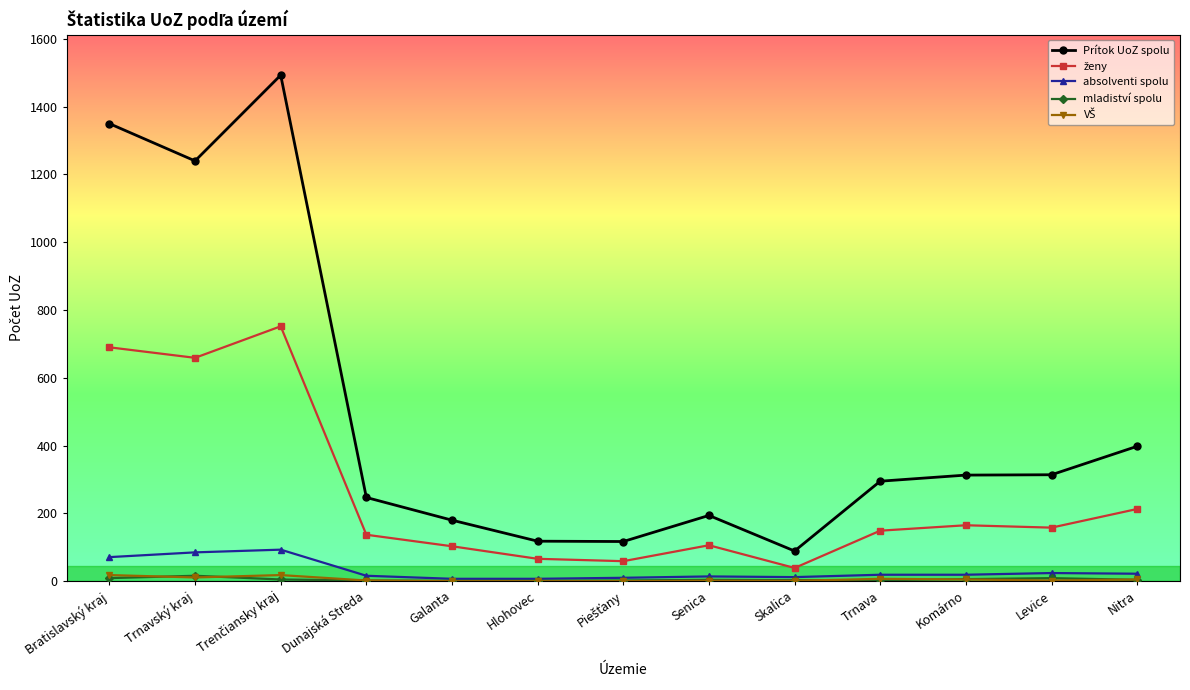

The Prítok UoZ spolu series shows 1240 at Trnavský kraj. True or false?

True